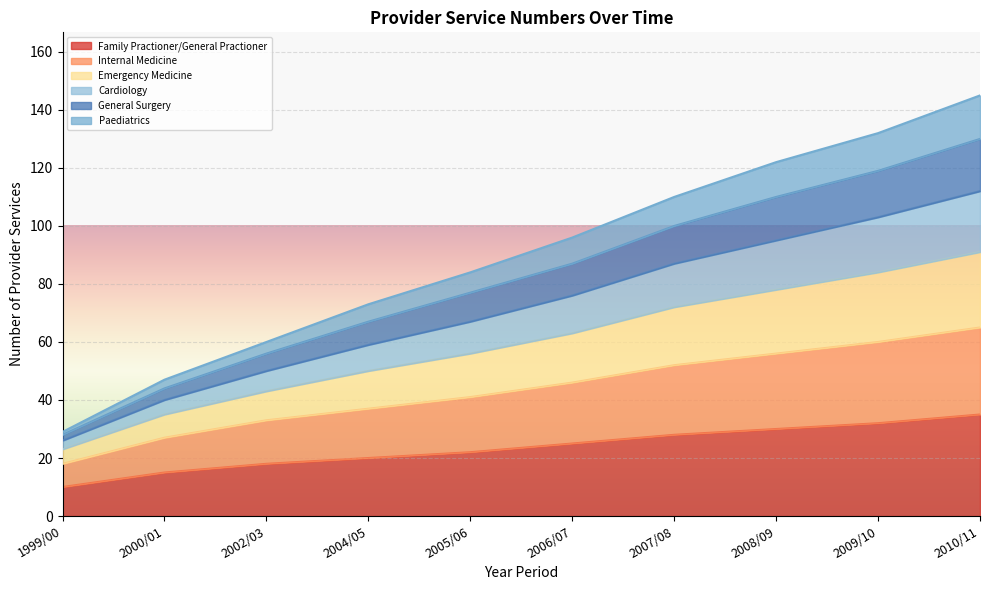

What position from the right is 2009/10?

2